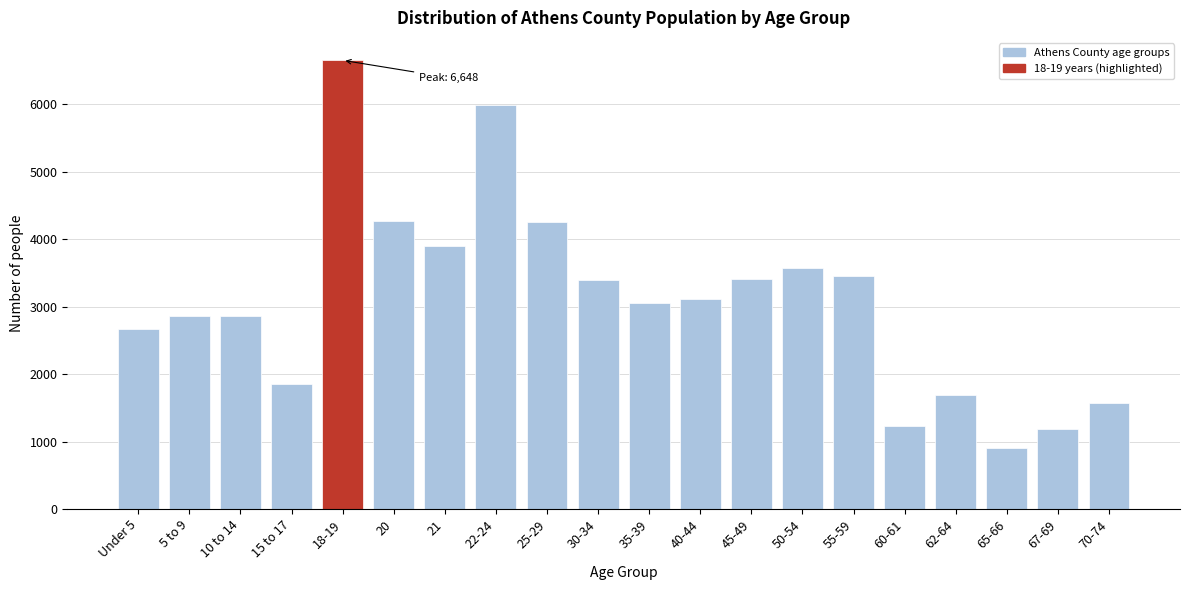

What is the label of the 7th bar from the right?

50-54